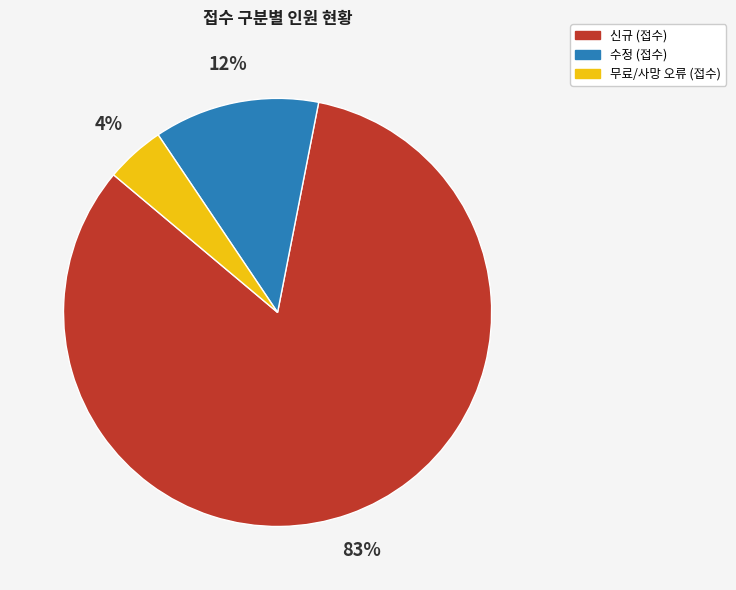

Is there a majority slice in this chart?

Yes